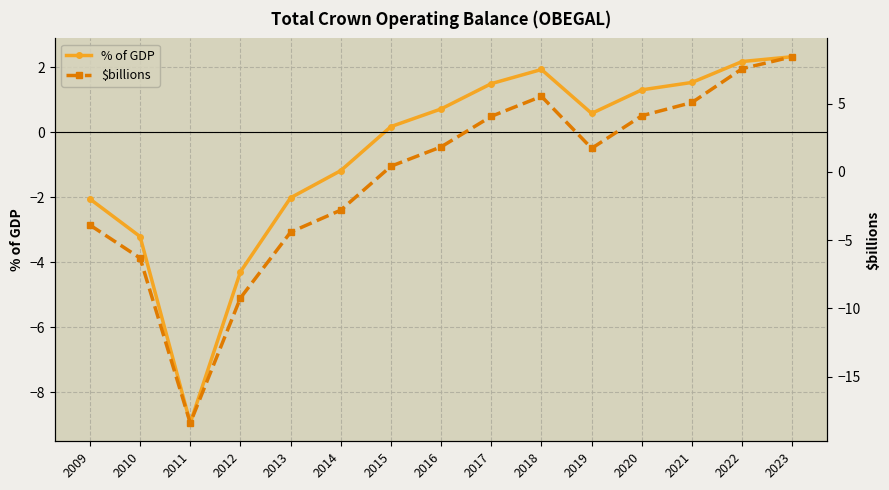

Where is the first local maximum for $billions?

2018